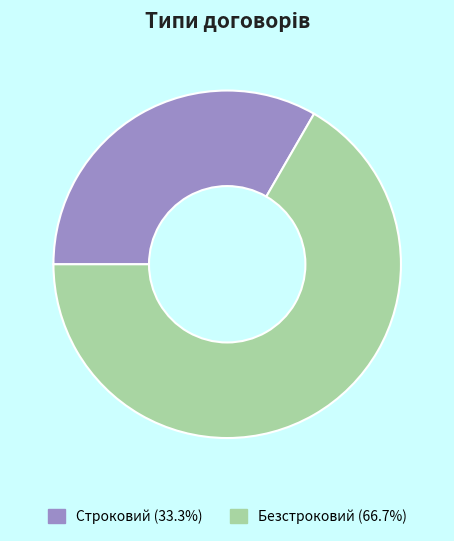

Is there a majority slice in this chart?

Yes